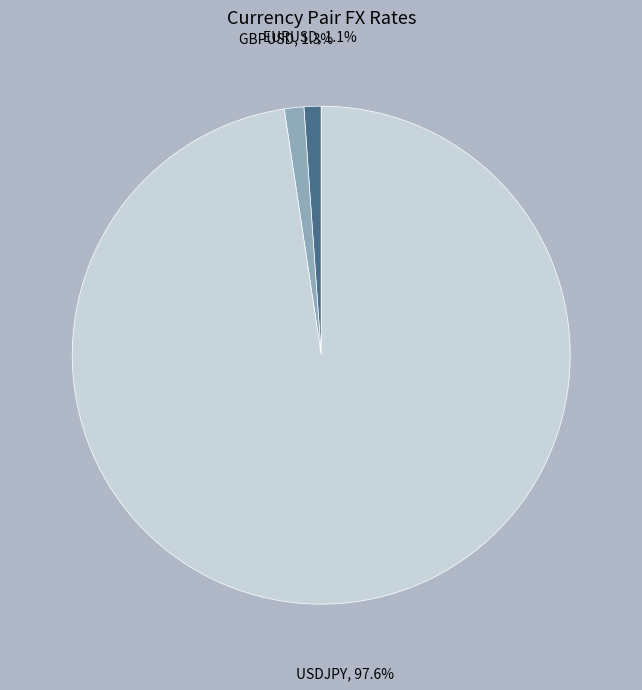

Which slice represents more than half of the pie?

USDJPY